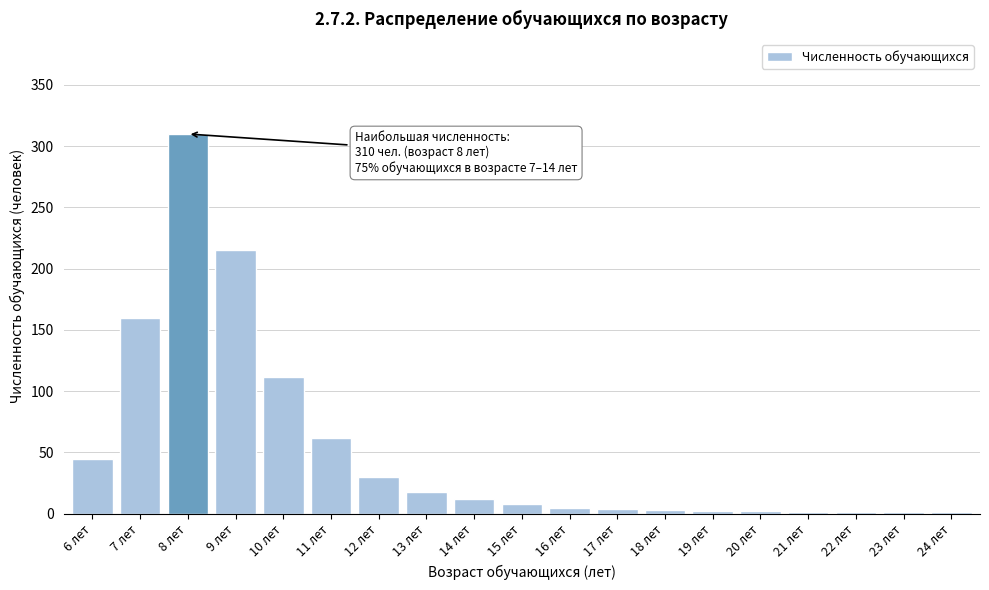

At which category does the chart reach its peak across all series?

8 лет